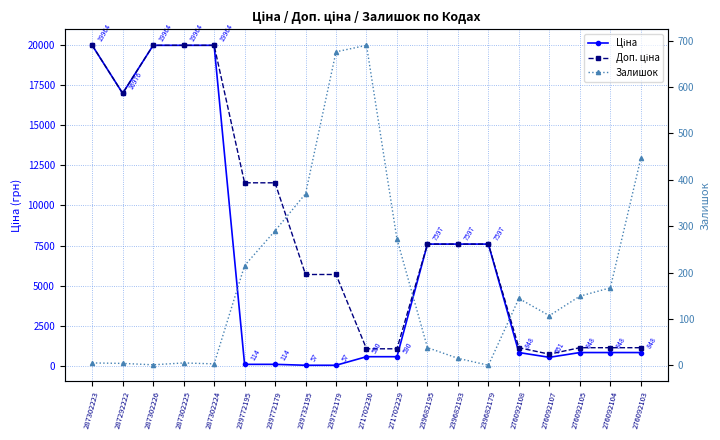

At which category does the chart reach its peak across all series?

287302223